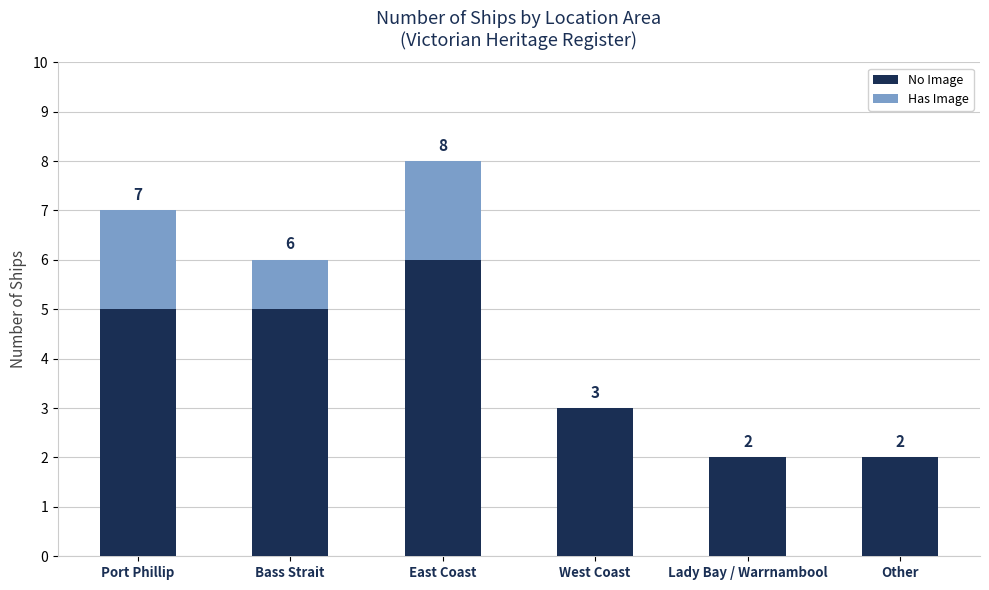

What are all the series names shown in the legend?

No Image, Has Image